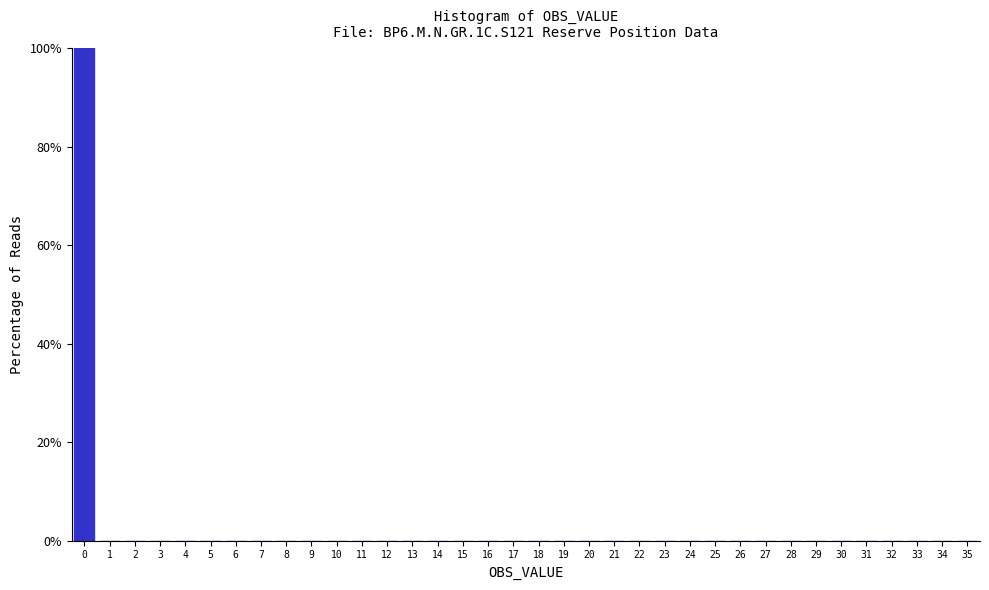

Reading left to right, transcribe this chart: for each bar, give the range it covers on the x-axis and its height. The values are not printed on the chart, so give them approximately, as read against the axis.

-0.5 to 0.5: 100
0.5 to 1.5: 0
1.5 to 2.5: 0
2.5 to 3.5: 0
3.5 to 4.5: 0
4.5 to 5.5: 0
5.5 to 6.5: 0
6.5 to 7.5: 0
7.5 to 8.5: 0
8.5 to 9.5: 0
9.5 to 10.5: 0
10.5 to 11.5: 0
11.5 to 12.5: 0
12.5 to 13.5: 0
13.5 to 14.5: 0
14.5 to 15.5: 0
15.5 to 16.5: 0
16.5 to 17.5: 0
17.5 to 18.5: 0
18.5 to 19.5: 0
19.5 to 20.5: 0
20.5 to 21.5: 0
21.5 to 22.5: 0
22.5 to 23.5: 0
23.5 to 24.5: 0
24.5 to 25.5: 0
25.5 to 26.5: 0
26.5 to 27.5: 0
27.5 to 28.5: 0
28.5 to 29.5: 0
29.5 to 30.5: 0
30.5 to 31.5: 0
31.5 to 32.5: 0
32.5 to 33.5: 0
33.5 to 34.5: 0
34.5 to 35.5: 0